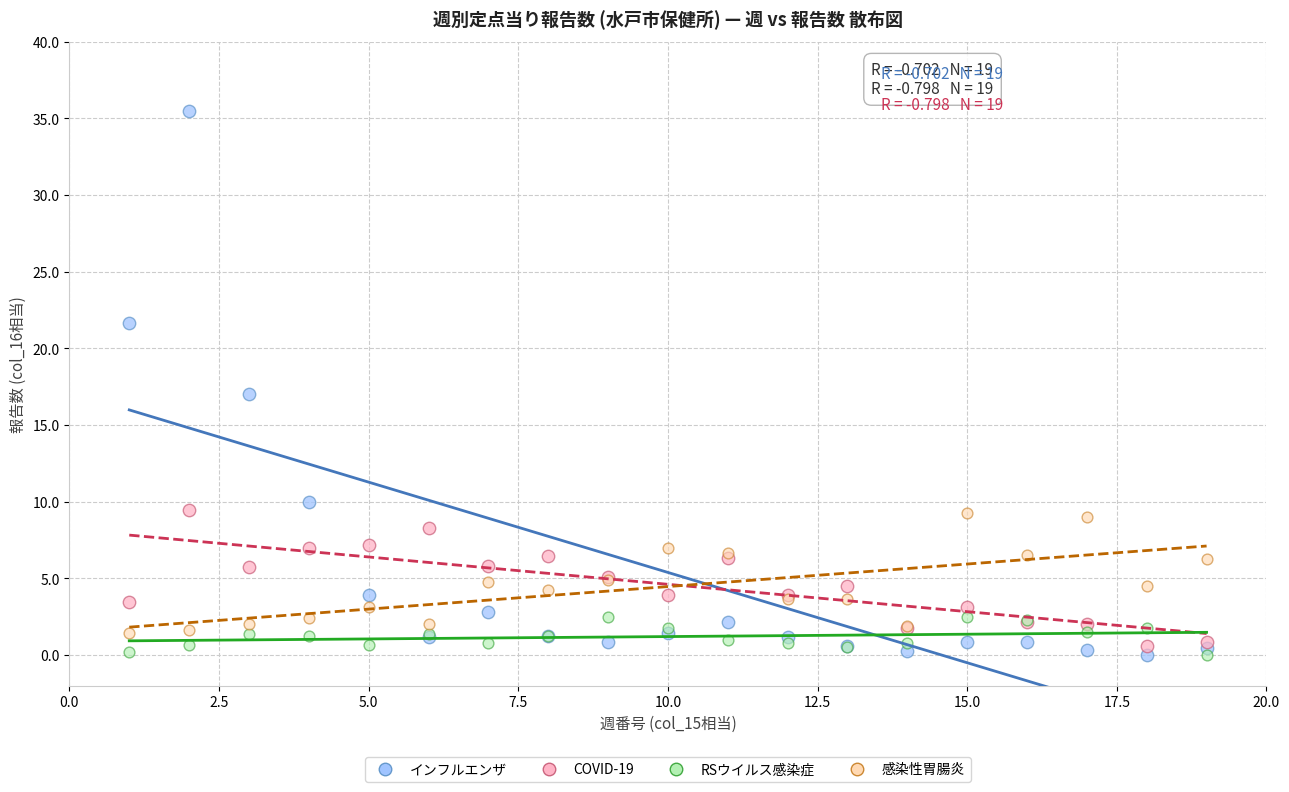

Which series reaches the maximum Y coordinate?

インフルエンザ